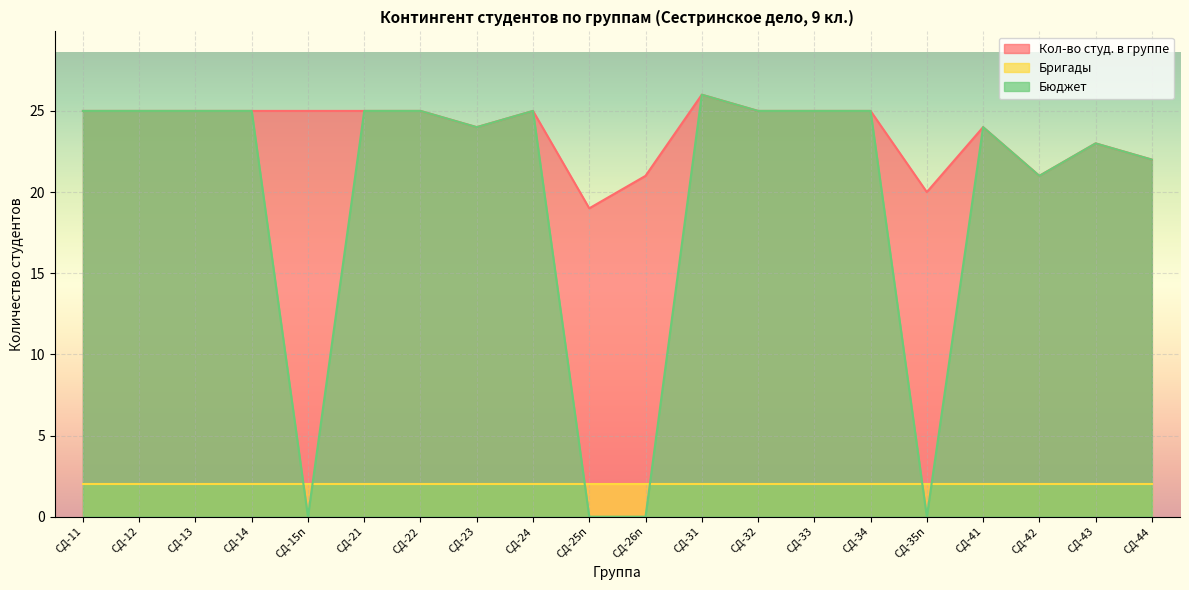

At СД-15п, list the series in order from smallest to largest.

Бюджет, Бригады, Кол-во студ. в группе